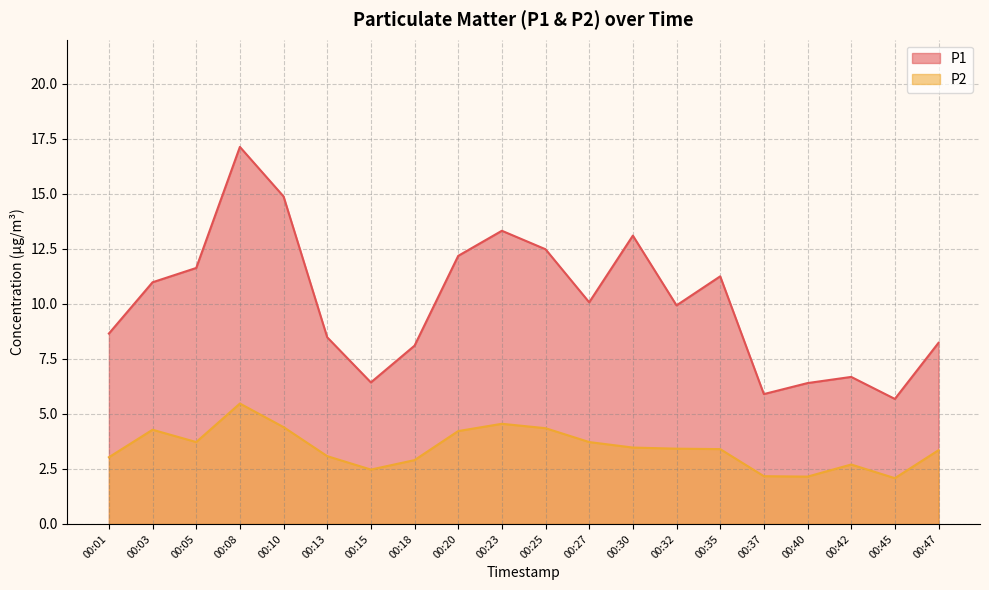

True or false: P1 and P2 cross at least once.

False